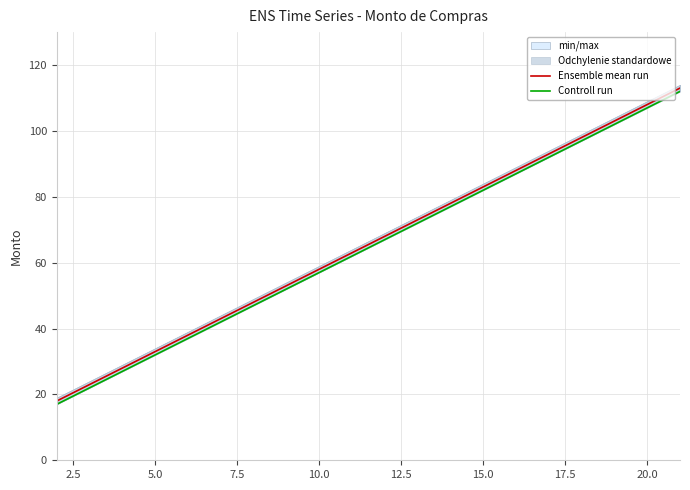

Reading left to right, list all the values displayed in this chart.

Ensemble mean run: 18	23	28	33	38	43	48	53	58	63	68	73	78	83	88	93	98	103	108	113
Controll run: 17	22	27	32	37	42	47	52	57	62	67	72	77	82	87	92	97	102	107	112